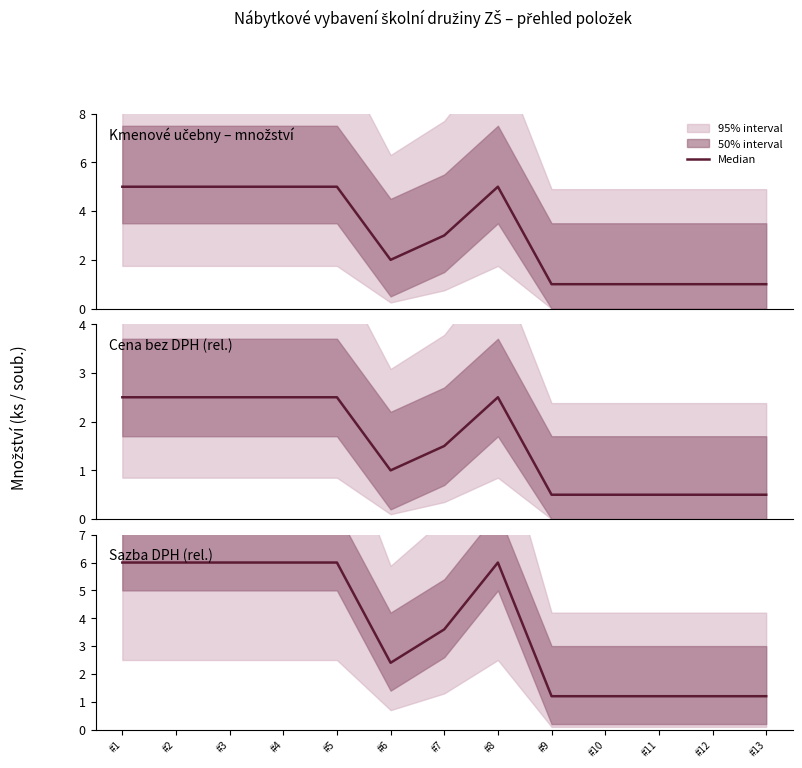

How many data points does each series have?

13